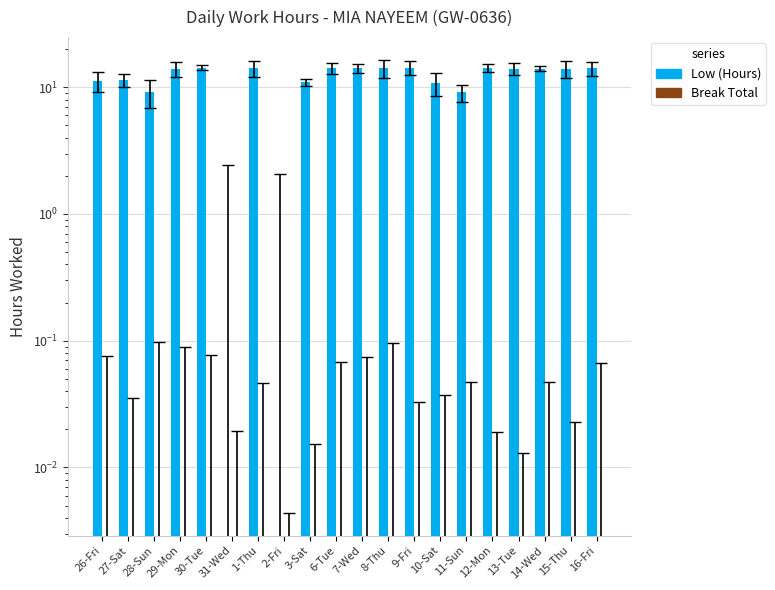

Reading left to right, list all the values displayed in this chart.

Low (Hours): 26-Fri=11.2	27-Sat=11.4	28-Sun=9.1	29-Mon=14.0	30-Tue=14.3	31-Wed=0.0	1-Thu=14.2	2-Fri=0.0	3-Sat=10.9	6-Tue=14.2	7-Wed=14.2	8-Thu=14.1	9-Fri=14.2	10-Sat=10.7	11-Sun=9.1	12-Mon=14.2	13-Tue=14.1	14-Wed=14.1	15-Thu=14.1	16-Fri=14.1
Break Total: 26-Fri=0.0	27-Sat=0.0	28-Sun=0.0	29-Mon=0.0	30-Tue=0.0	31-Wed=0.0	1-Thu=0.0	2-Fri=0.0	3-Sat=0.0	6-Tue=0.0	7-Wed=0.0	8-Thu=0.0	9-Fri=0.0	10-Sat=0.0	11-Sun=0.0	12-Mon=0.0	13-Tue=0.0	14-Wed=0.0	15-Thu=0.0	16-Fri=0.0